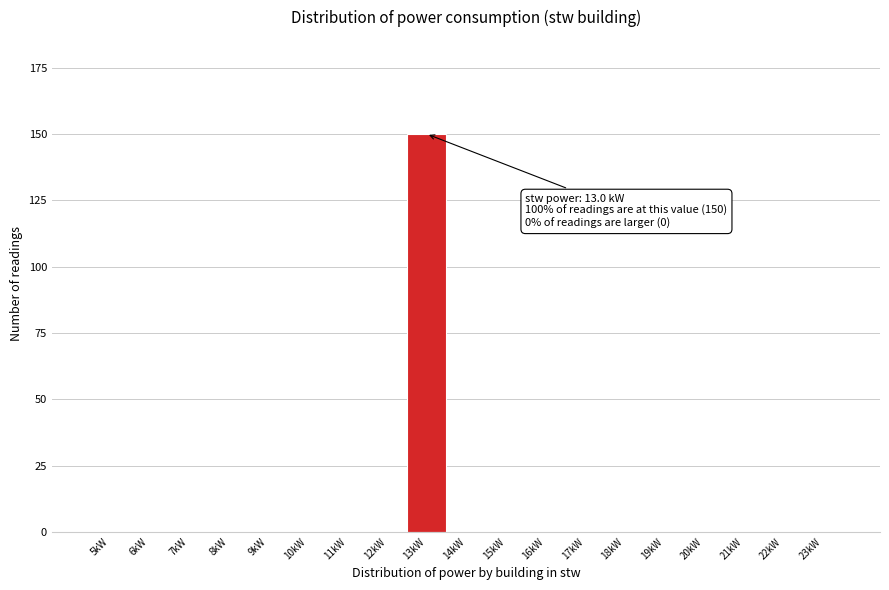

Reading right to left, what are all the values shown in this chart?

23kW=0	22kW=0	21kW=0	20kW=0	19kW=0	18kW=0	17kW=0	16kW=0	15kW=0	14kW=0	13kW=150	12kW=0	11kW=0	10kW=0	9kW=0	8kW=0	7kW=0	6kW=0	5kW=0